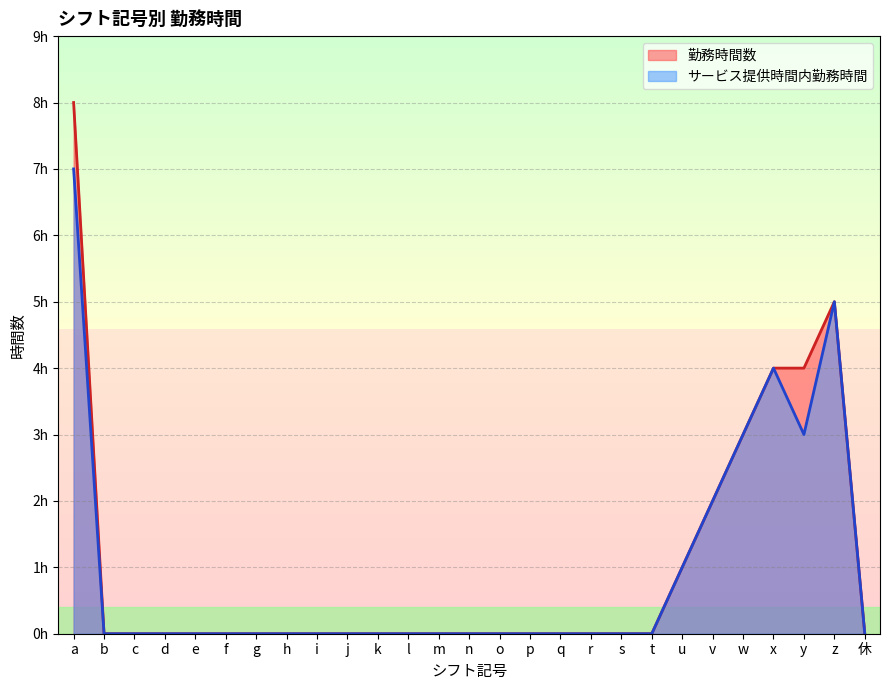

Which label corresponds to the smallest value in the chart?

b